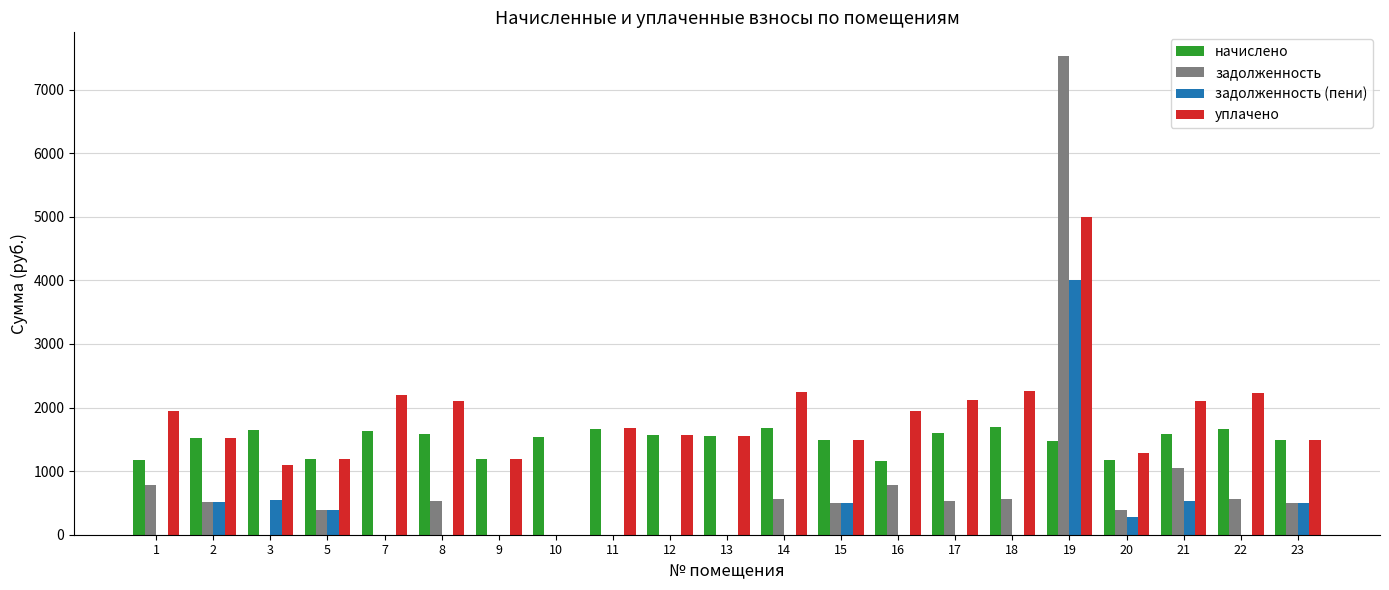

Is the value of уплачено at 5 greater than the value of задолженность at 16?

Yes